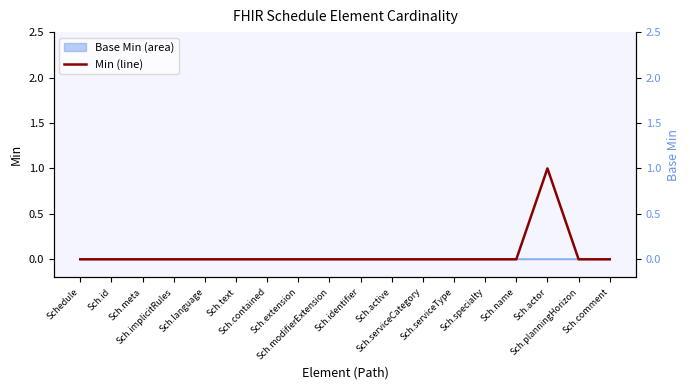

What is the maximum value shown in the chart?

1